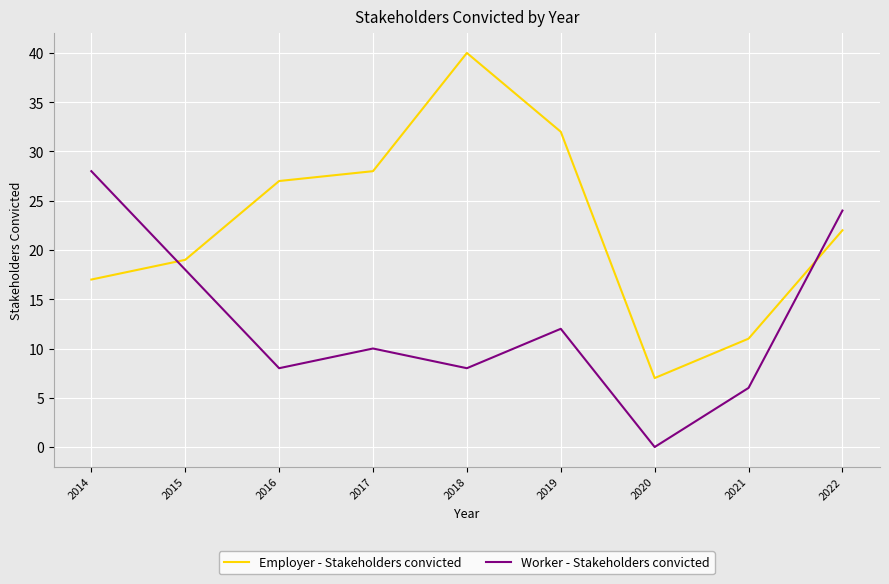

Between which two adjacent categories do Employer - Stakeholders convicted and Worker - Stakeholders convicted first intersect?

2014 and 2015